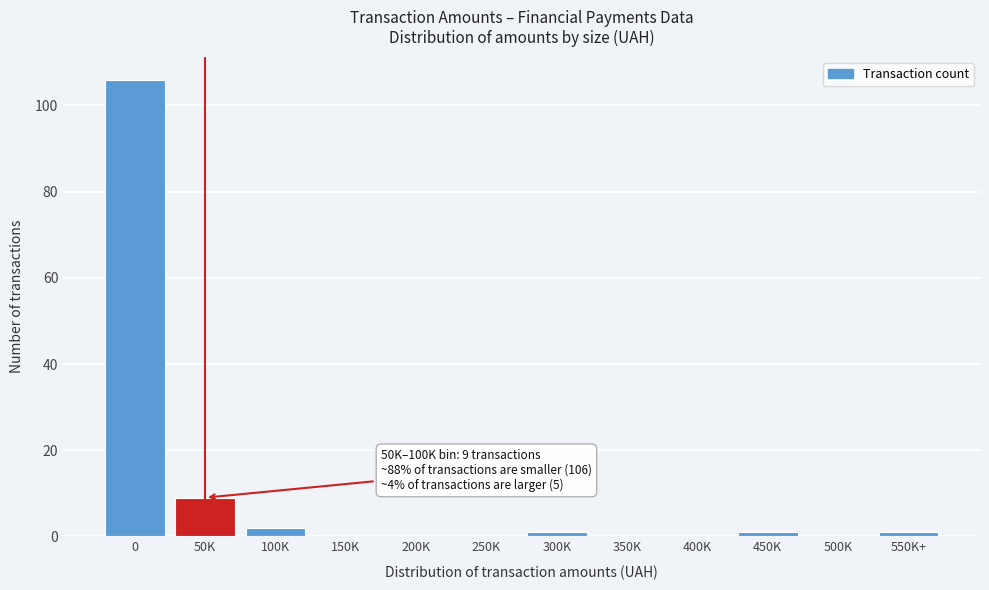

Reading right to left, list all the values displayed in this chart.

550K+=1	500K=0	450K=1	400K=0	350K=0	300K=1	250K=0	200K=0	150K=0	100K=2	50K=9	0=106